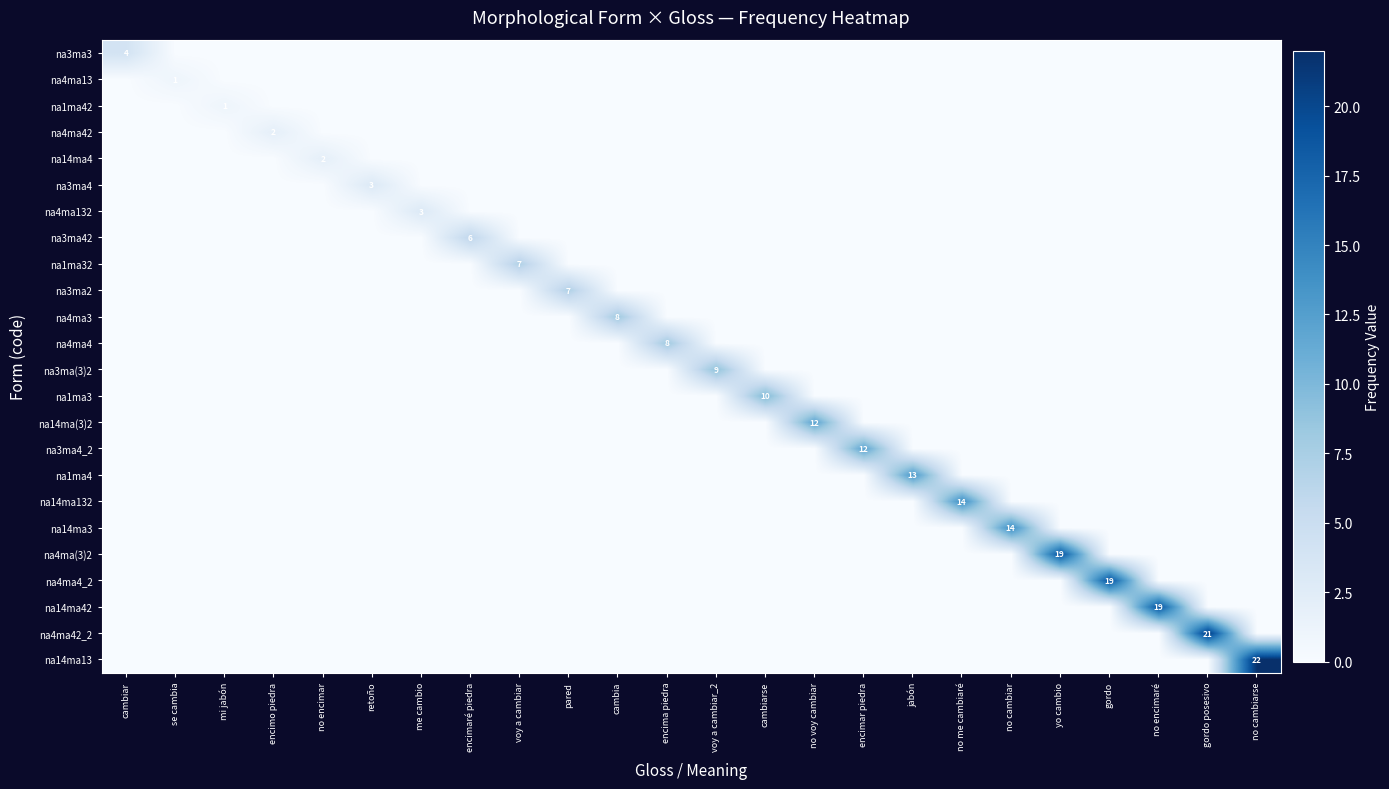

What is the spread (max minus min) of values at cambiarse?

10